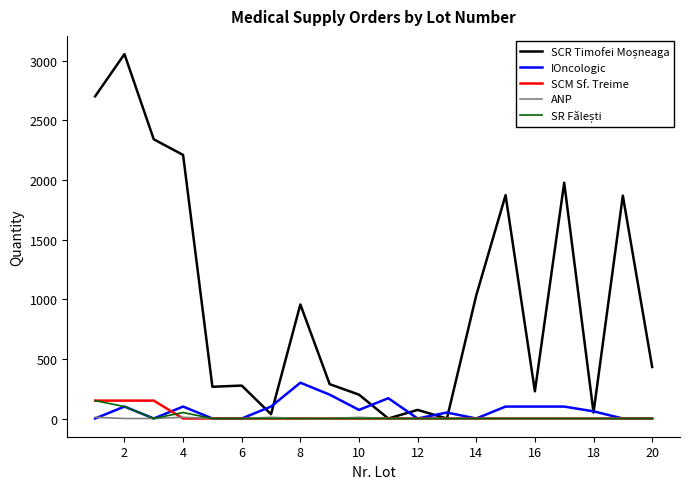

Does the chart display data point markers on the line(s)?

No